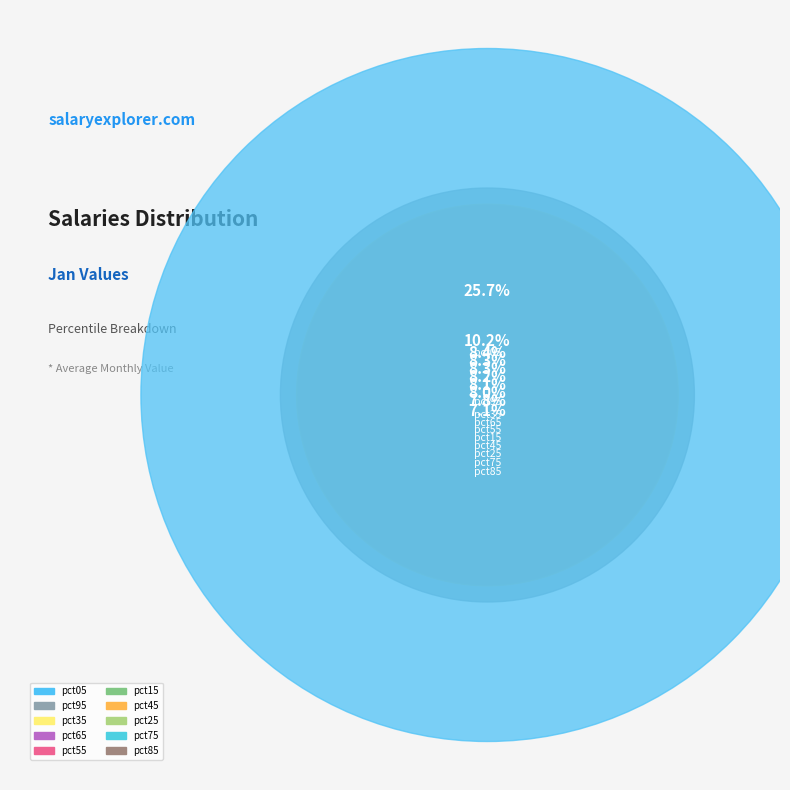

How many segments does this pie chart have?

10